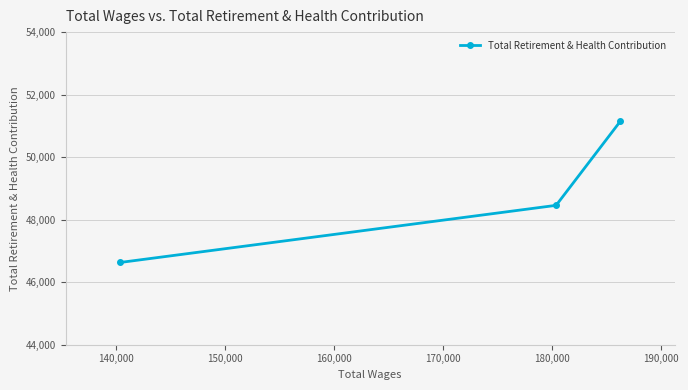

What is the greatest value displayed?

51142